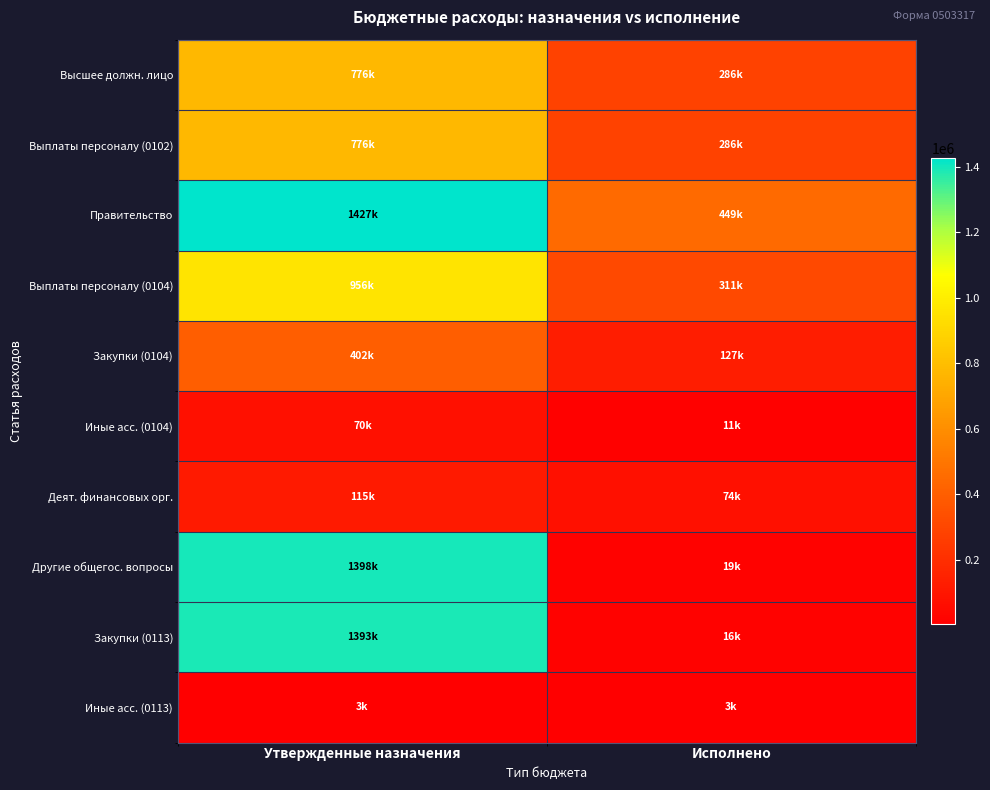

At which category does the chart reach its minimum across all series?

Исполнено